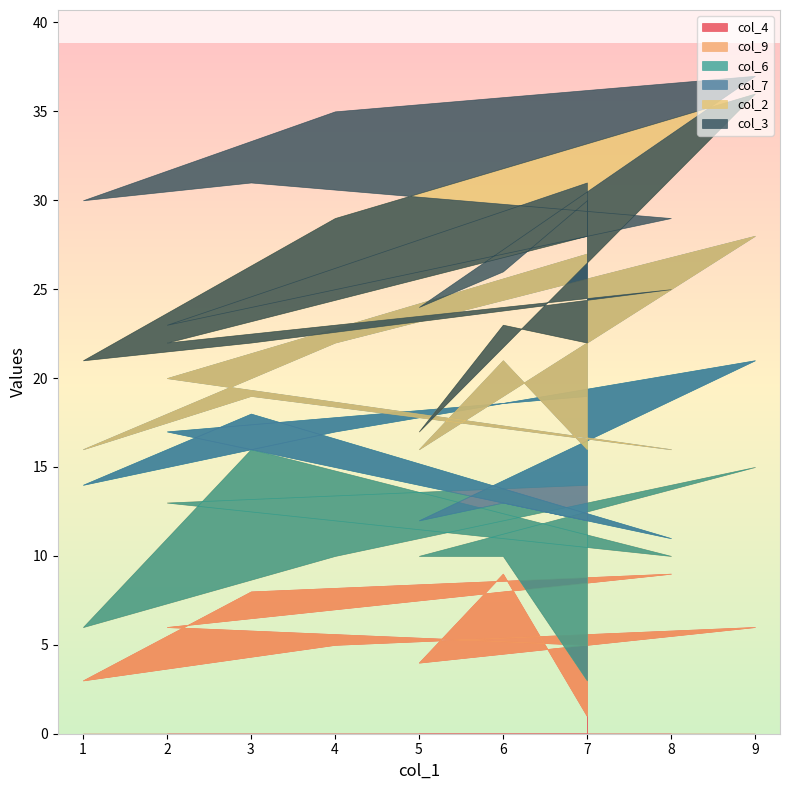

Is it true that col_6 equals 1 at 8?

False